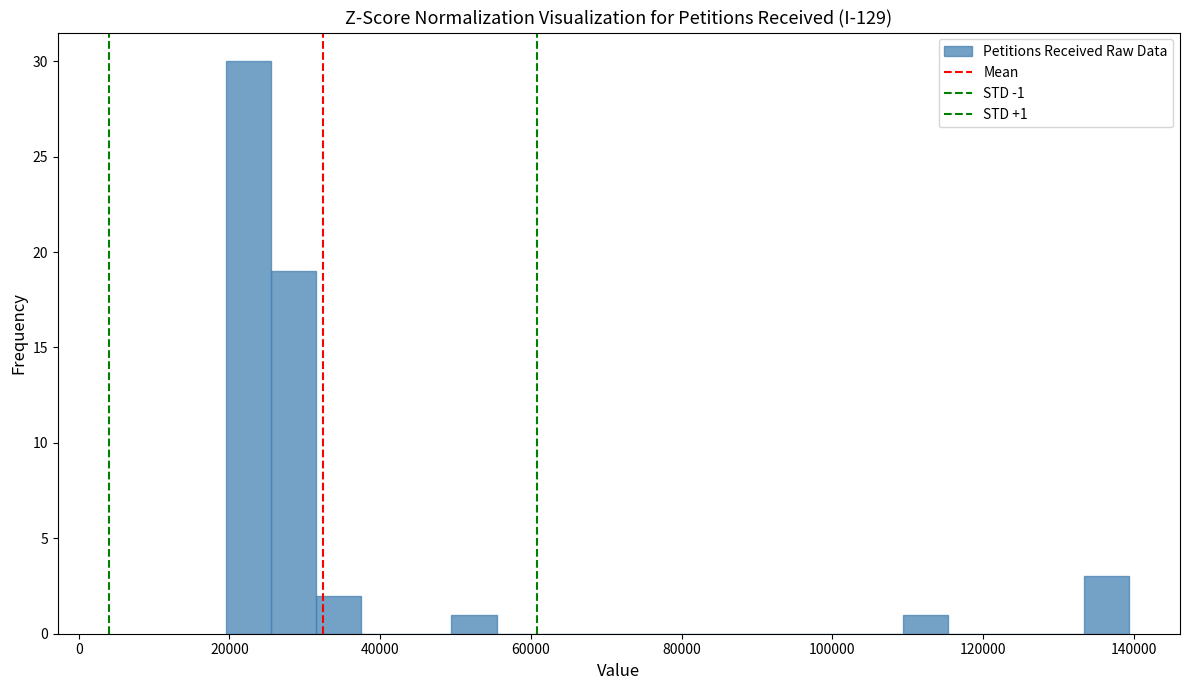

Read against the x-axis, roughly where is the centre of the tallest bar?

22000